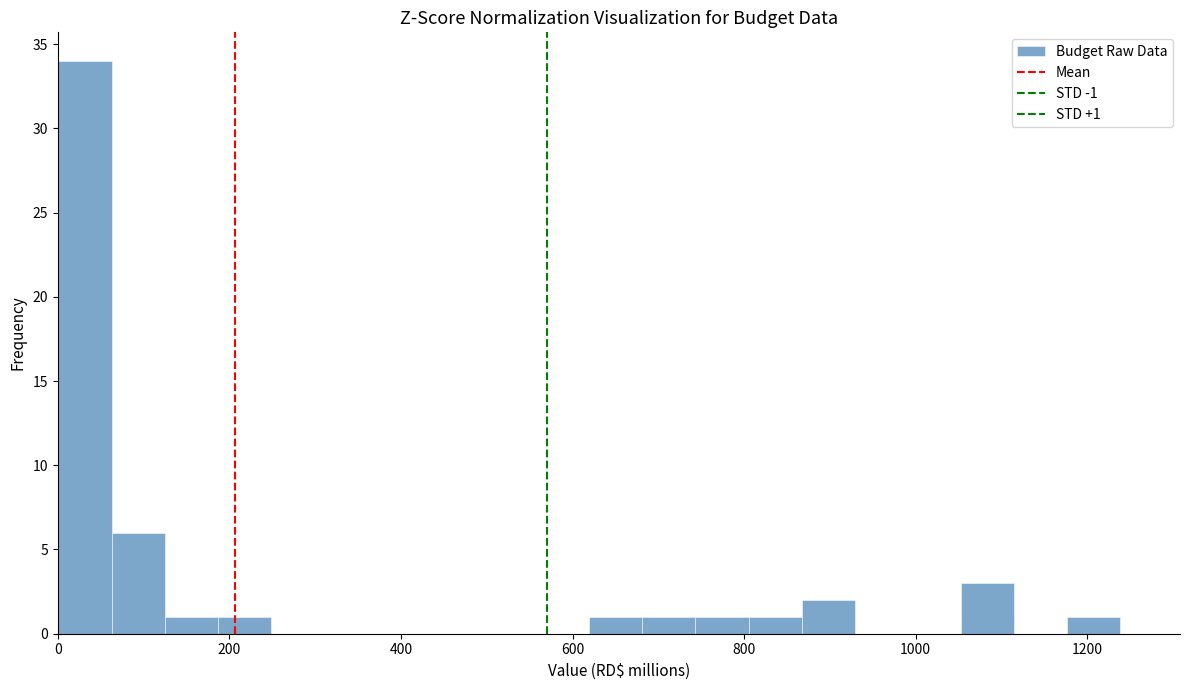

Read against the x-axis, roughly where is the centre of the tallest bar?

40